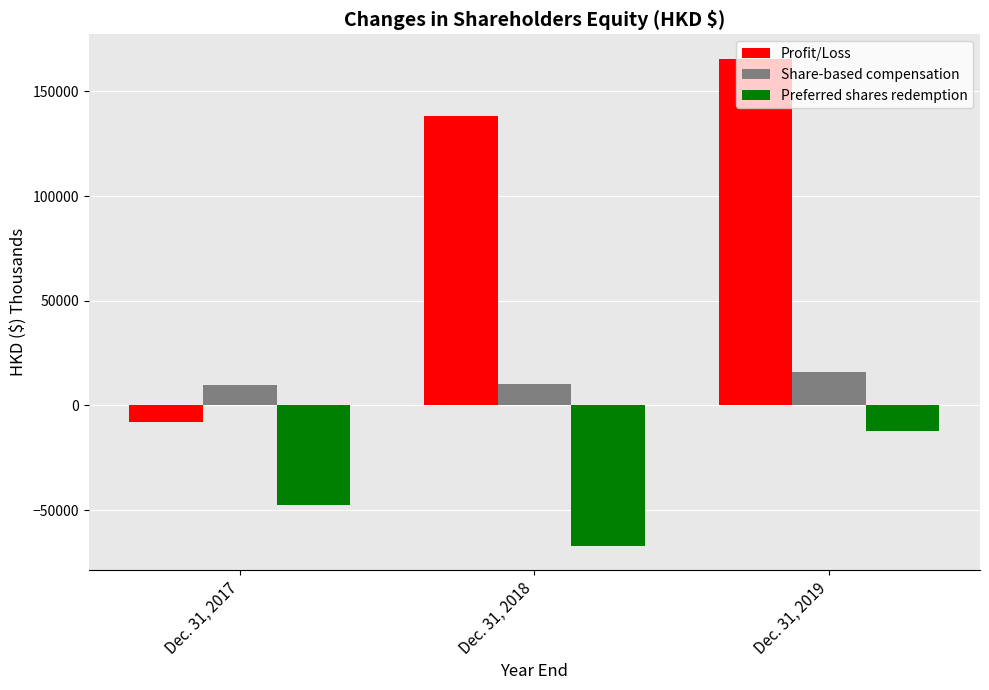

At which category is the sum across all series the highest?

Dec. 31, 2019